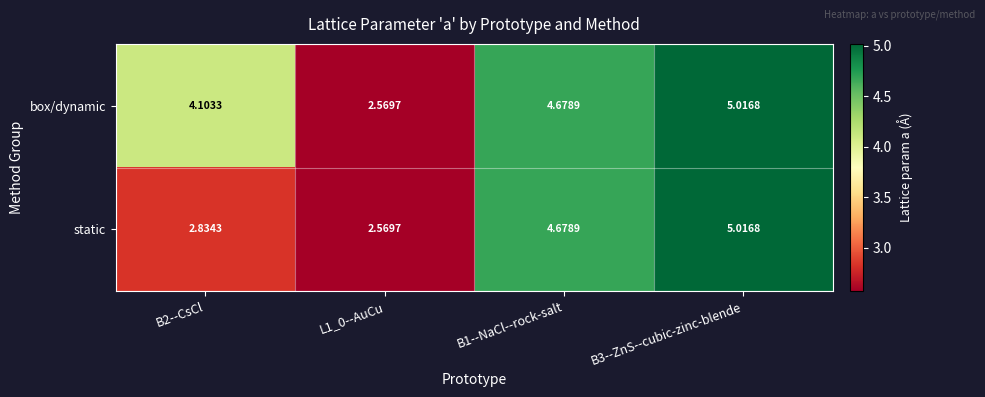

At which category is the sum across all series the highest?

B3--ZnS--cubic-zinc-blende